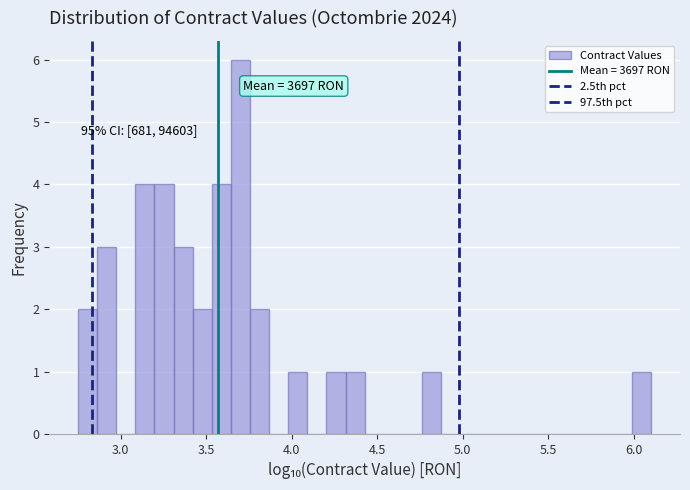

Read against the x-axis, roughly where is the centre of the tallest bar?

3.70